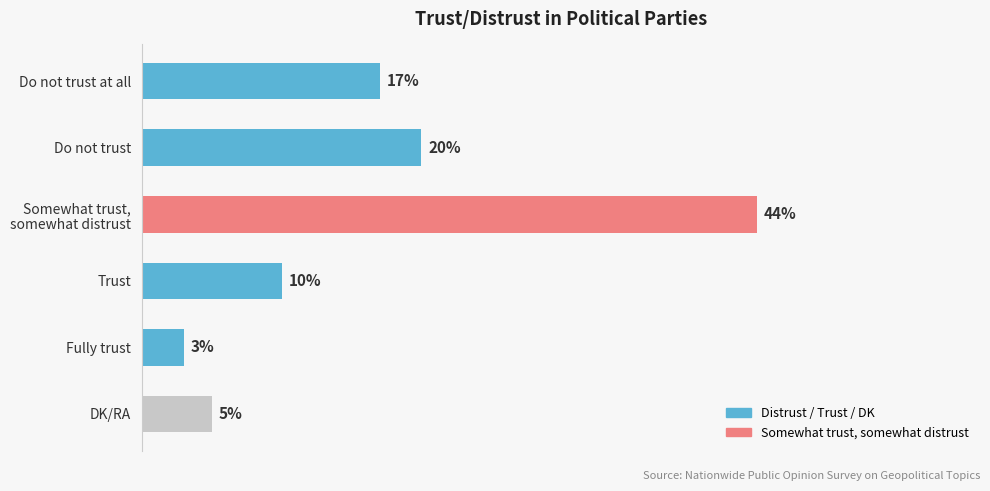

Between Do not trust and Do not trust at all, which is larger?

Do not trust